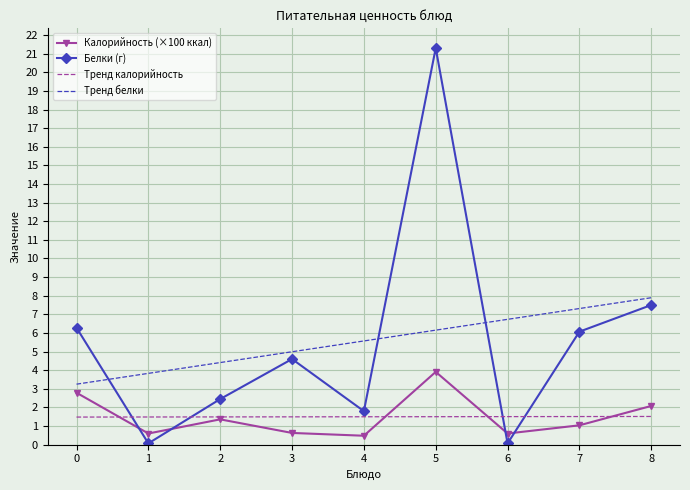

Reading left to right, extract all data points from this chart.

Калорийность (×100 ккал): 0=2.8	1=0.6	2=1.4	3=0.6	4=0.5	5=3.9	6=0.6	7=1.0	8=2.1
Белки (г): 0=6.3	1=0.1	2=2.5	3=4.6	4=1.8	5=21.3	6=0.1	7=6.1	8=7.5
Тренд калорийность: 0=1.5	1=1.5	2=1.5	3=1.5	4=1.5	5=1.5	6=1.5	7=1.5	8=1.5
Тренд белки: 0=3.2	1=3.8	2=4.4	3=5.0	4=5.6	5=6.2	6=6.7	7=7.3	8=7.9